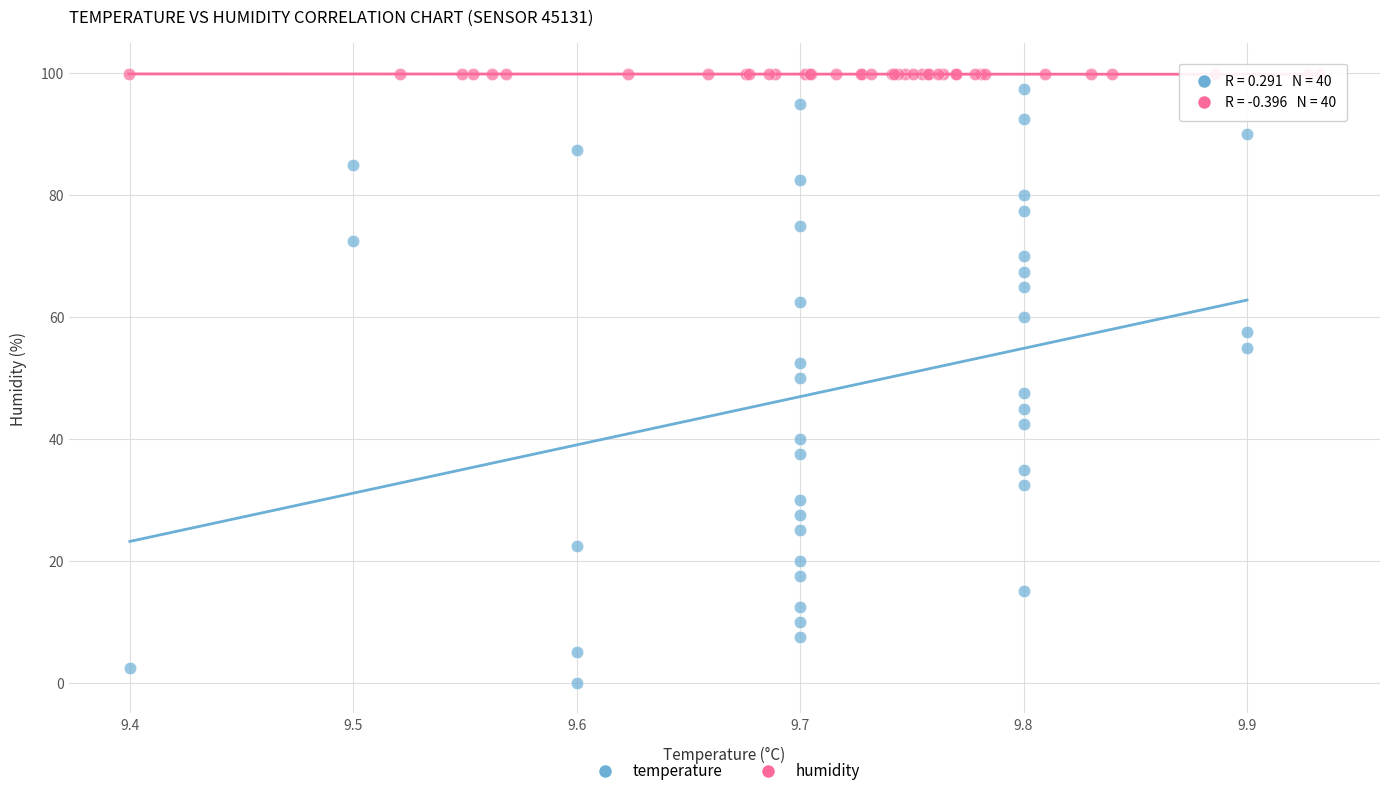

Which series contains the lowest Y value?

temperature